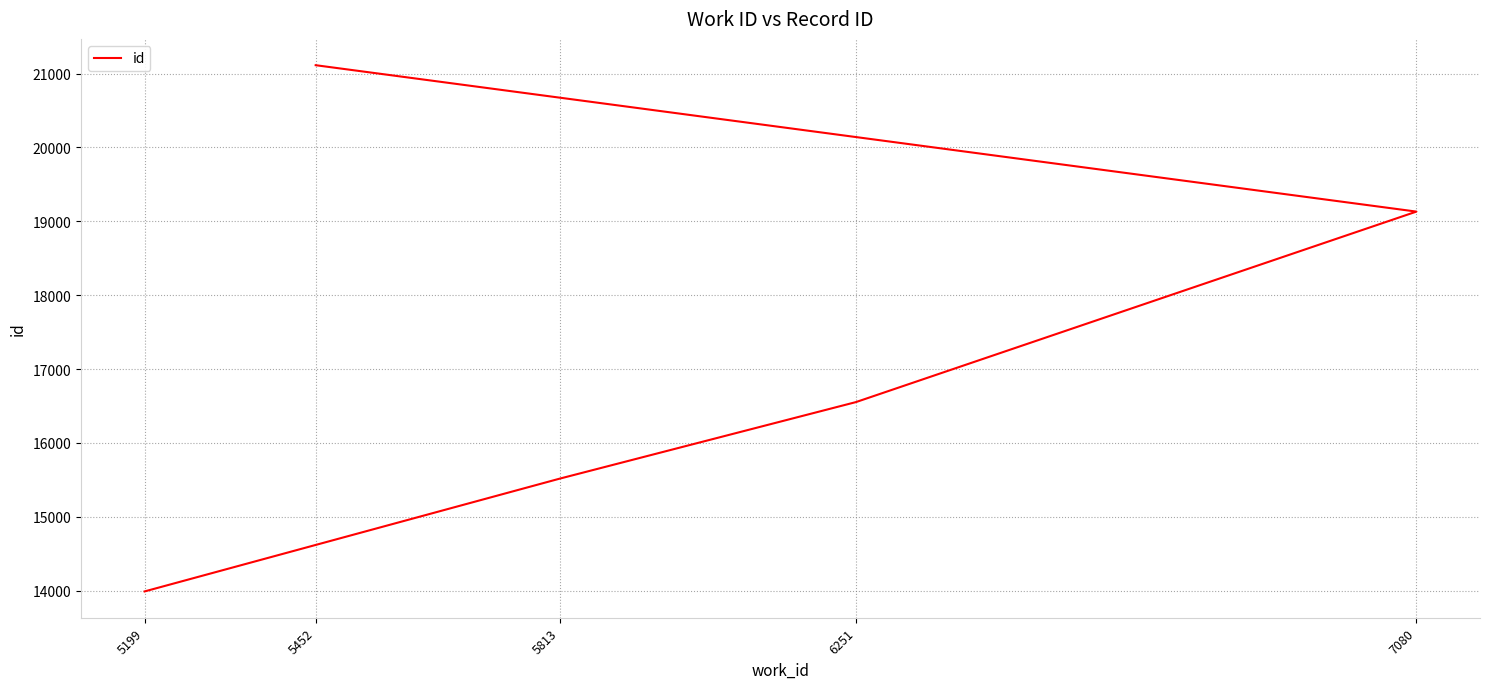

Which category has the lowest value across all series?

5199